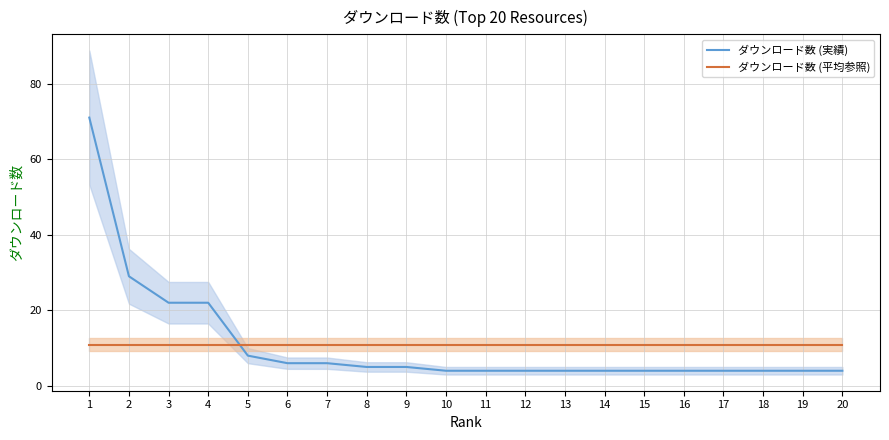

What is the highest value of the ダウンロード数 (実績) series?

71.0